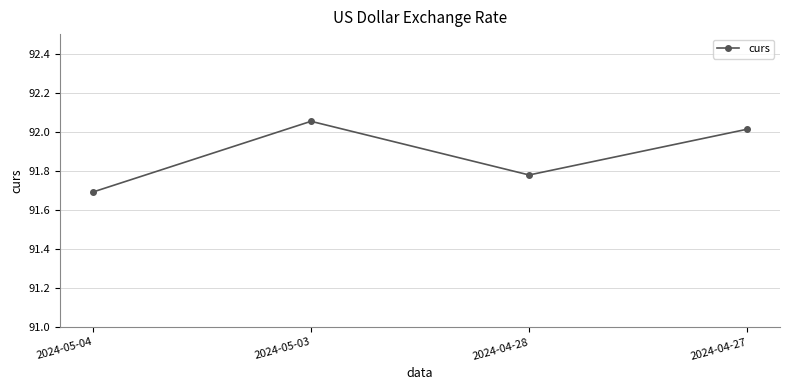

Which category has the lowest value across all series?

2024-05-04